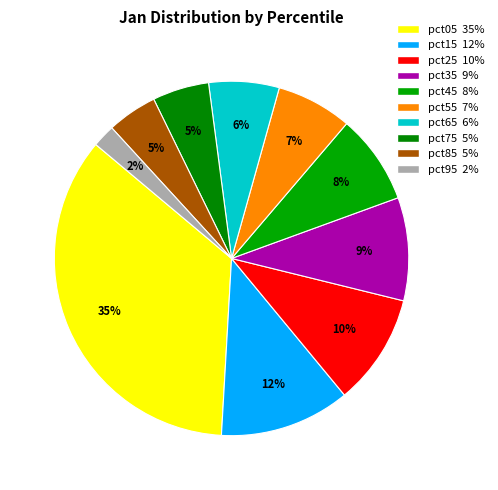

Combined, do pct45 and pct25 account for over 50%?

No